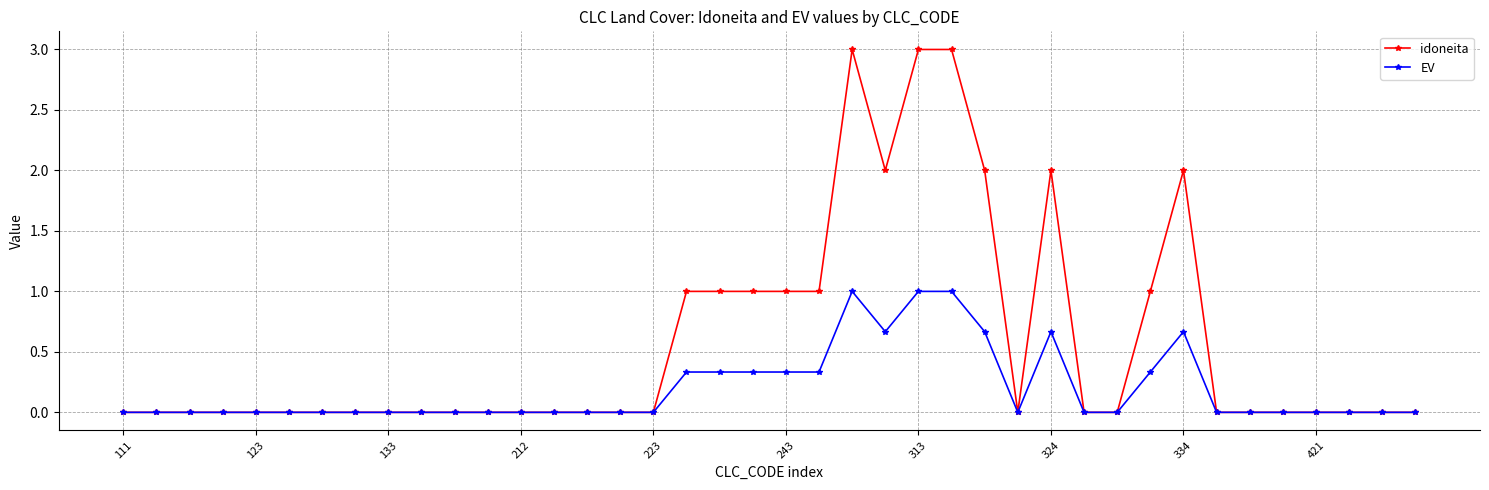

True or false: idoneita has more than 2 points higher than both neighbors.

True